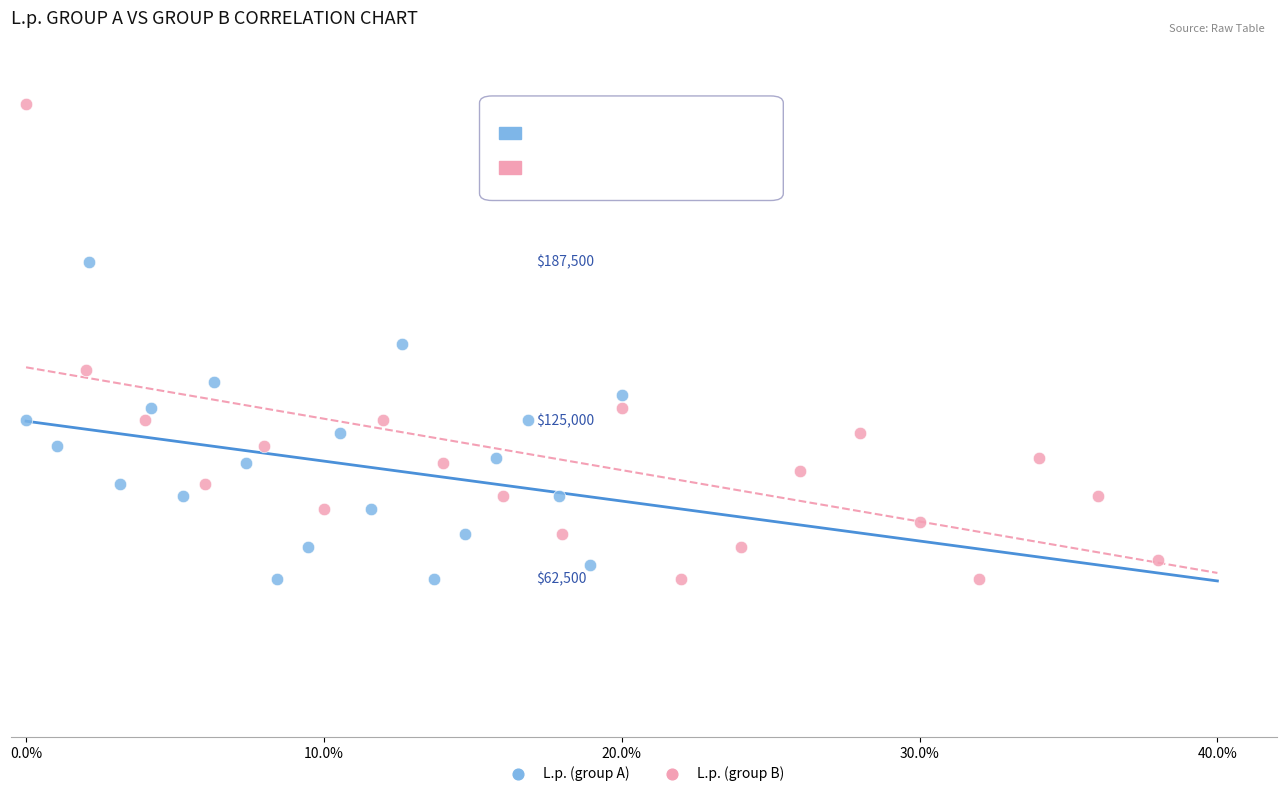

What are all the series names shown in the legend?

L.p. (group A), L.p. (group B)